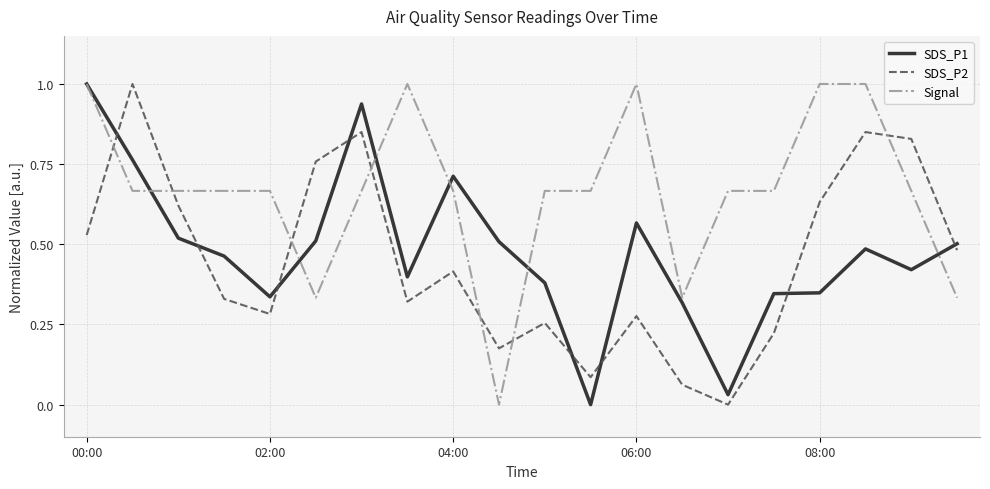

What are all the series names shown in the legend?

SDS_P1, SDS_P2, Signal